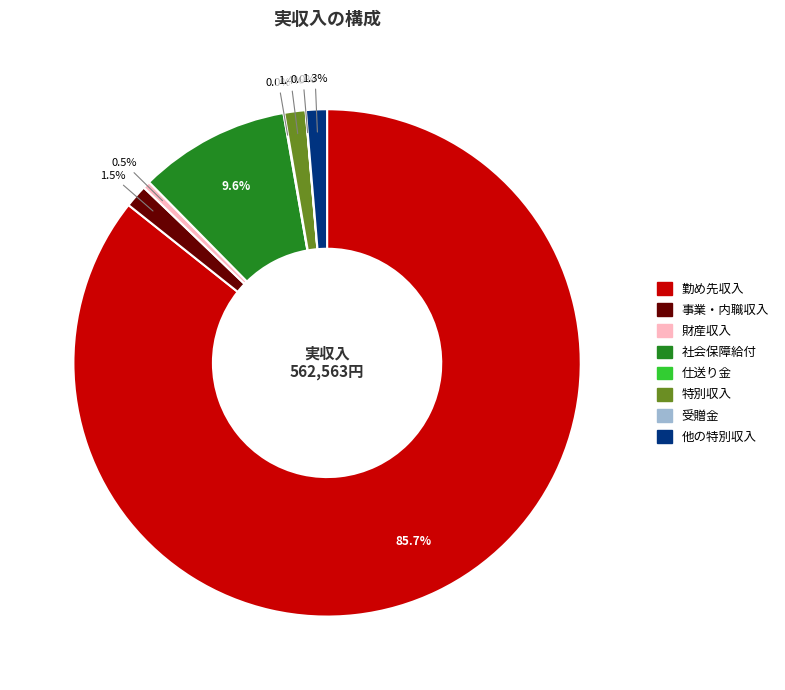

What is the majority slice?

勤め先収入